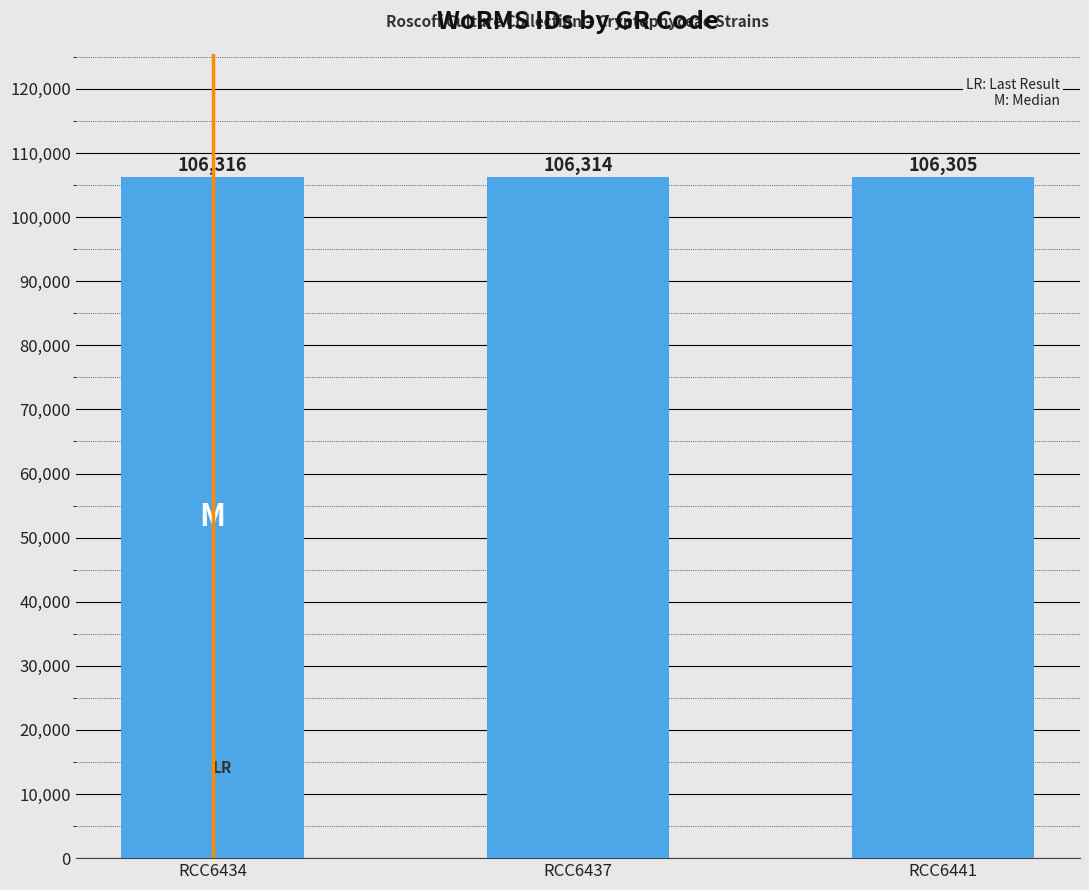

List the labels in order of value, largest first.

RCC6434, RCC6437, RCC6441